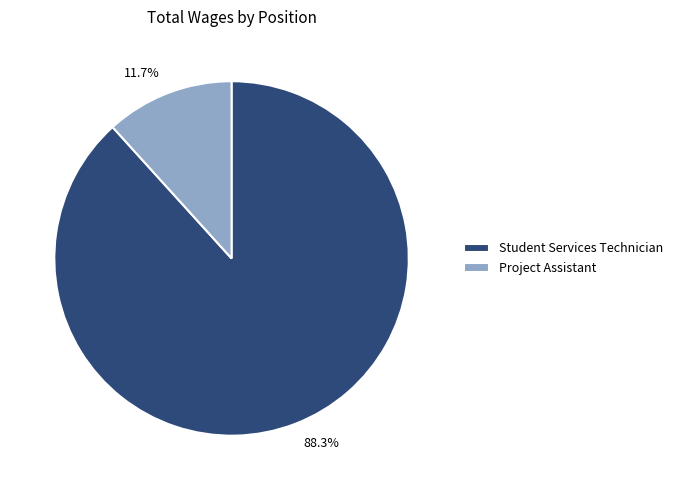

To the nearest percent, what percentage of the pie is Project Assistant?

12%